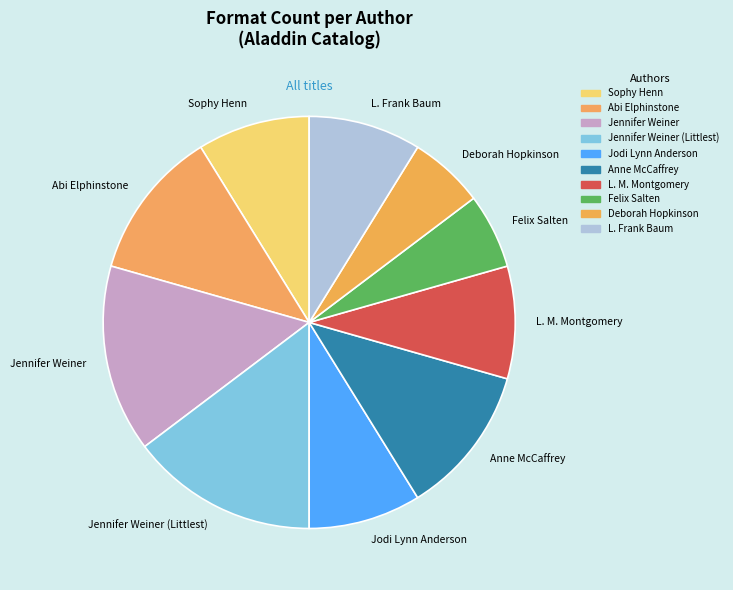

How many slices are in this pie chart?

10